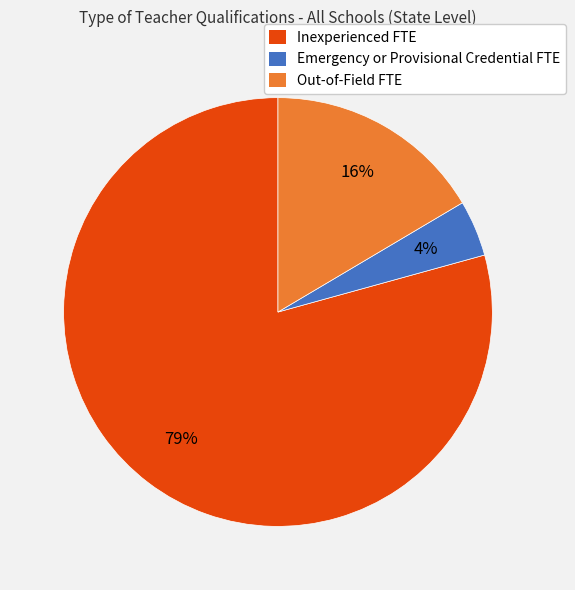

True or false: Out-of-Field FTE accounts for 16% of the total.

True